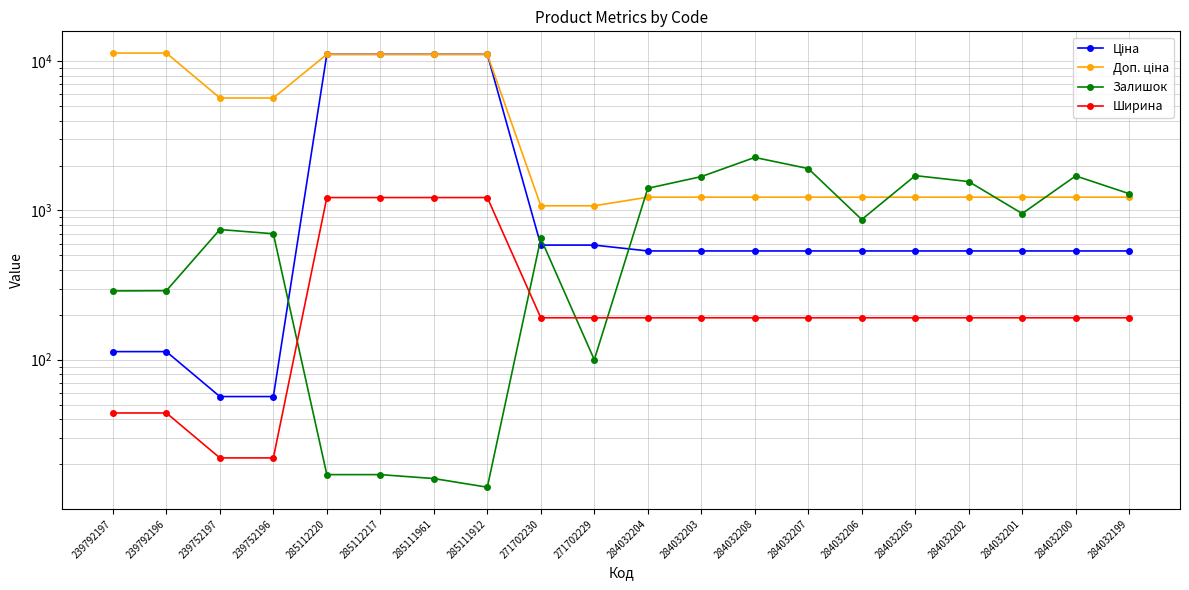

What is the label of the 20th point from the left?

284032199